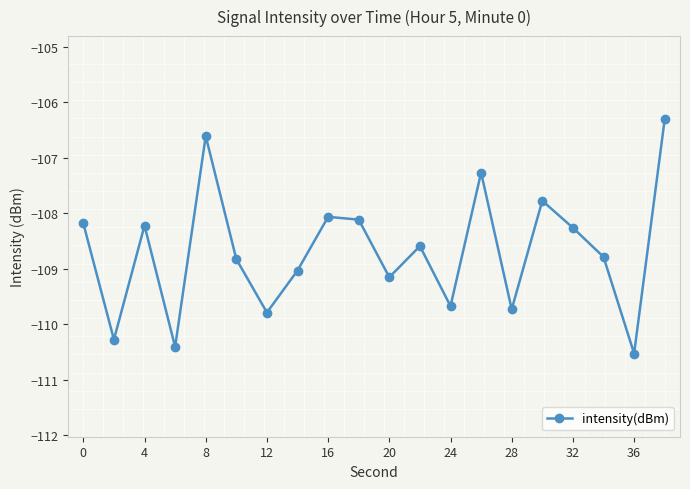

Is this an area chart (filled region under the line)?

No